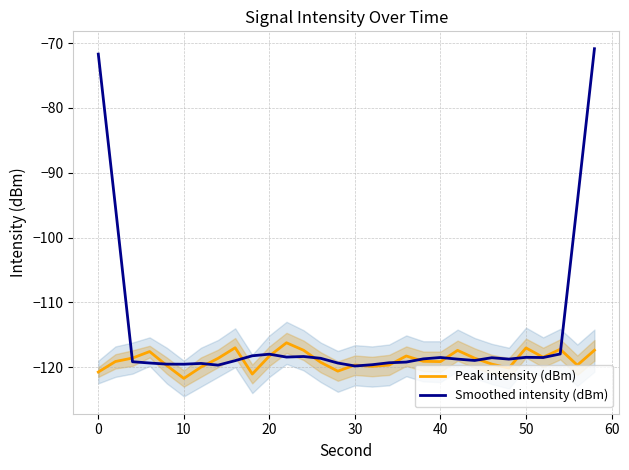

List the series in order of their overall mean, highest first.

Smoothed intensity (dBm), Peak intensity (dBm)